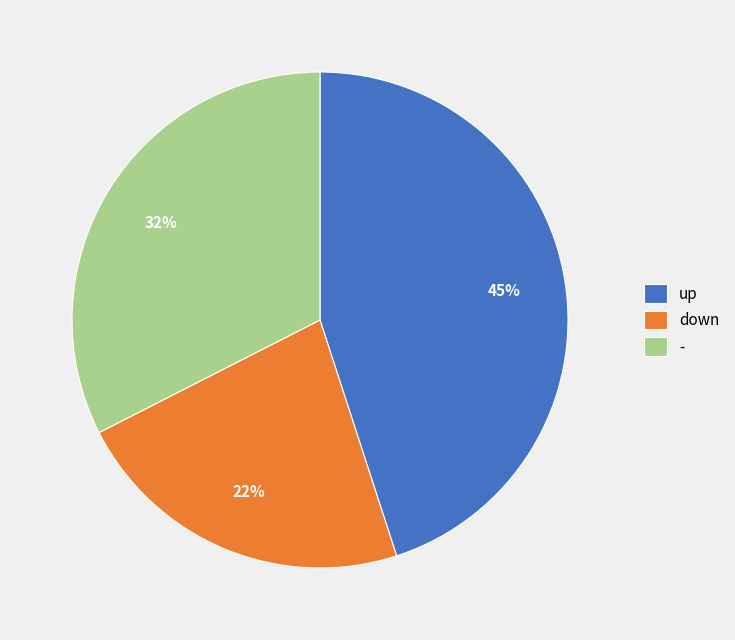

Count the number of slices in the pie.

3